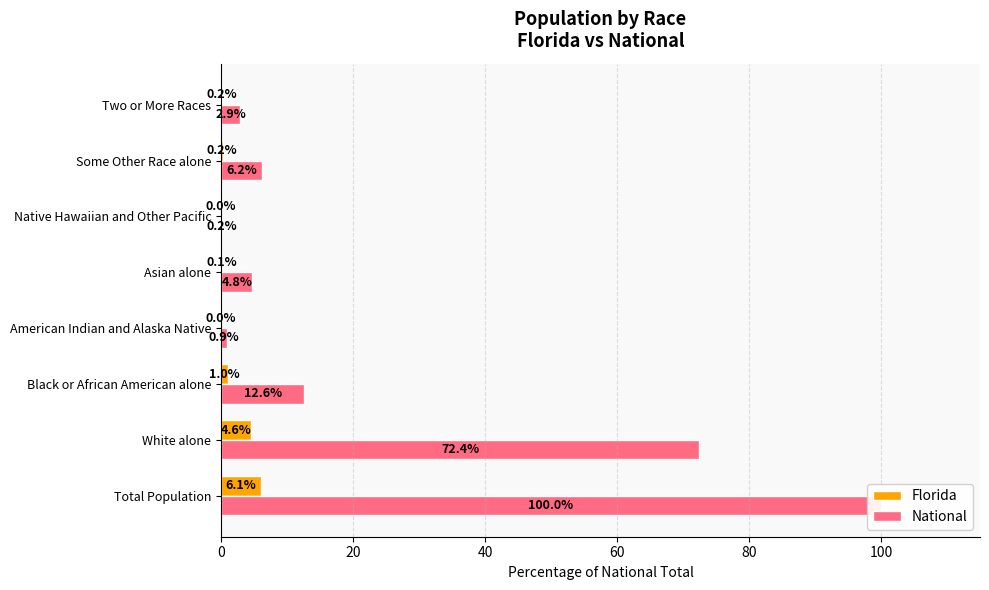

List the labels in order of Florida value, smallest first.

100, 60, 80, 7, 120, 40, 20, 0